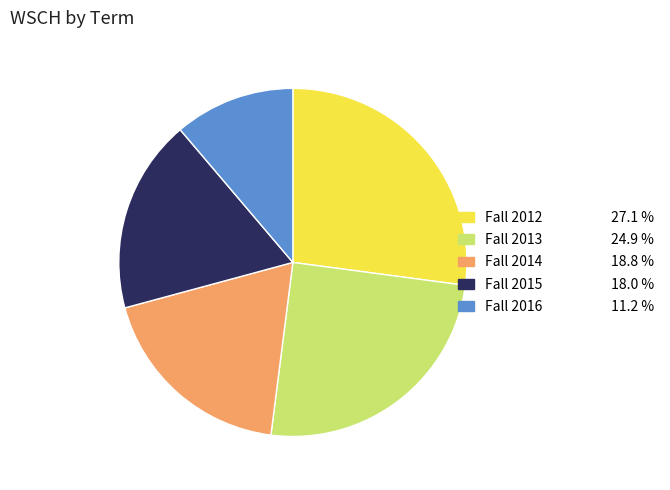

What is the ratio of the value at Fall 2012 to the value at Fall 2016?

2.4